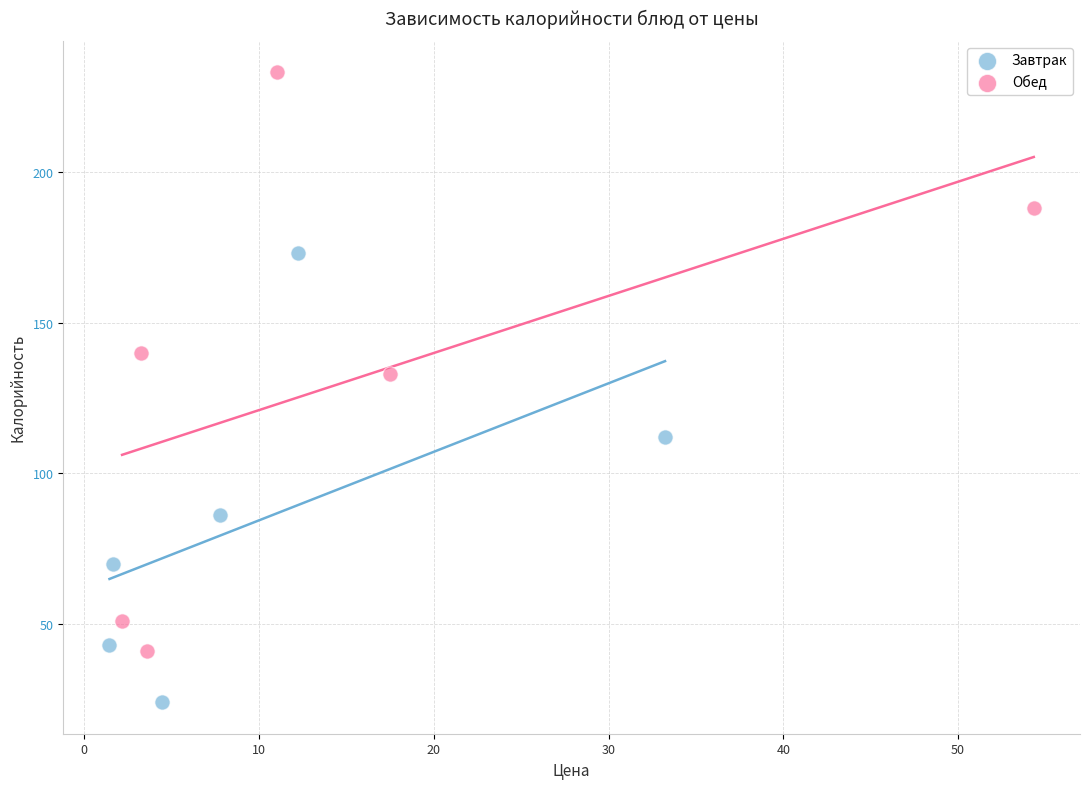

What are all the series names shown in the legend?

Завтрак, Обед